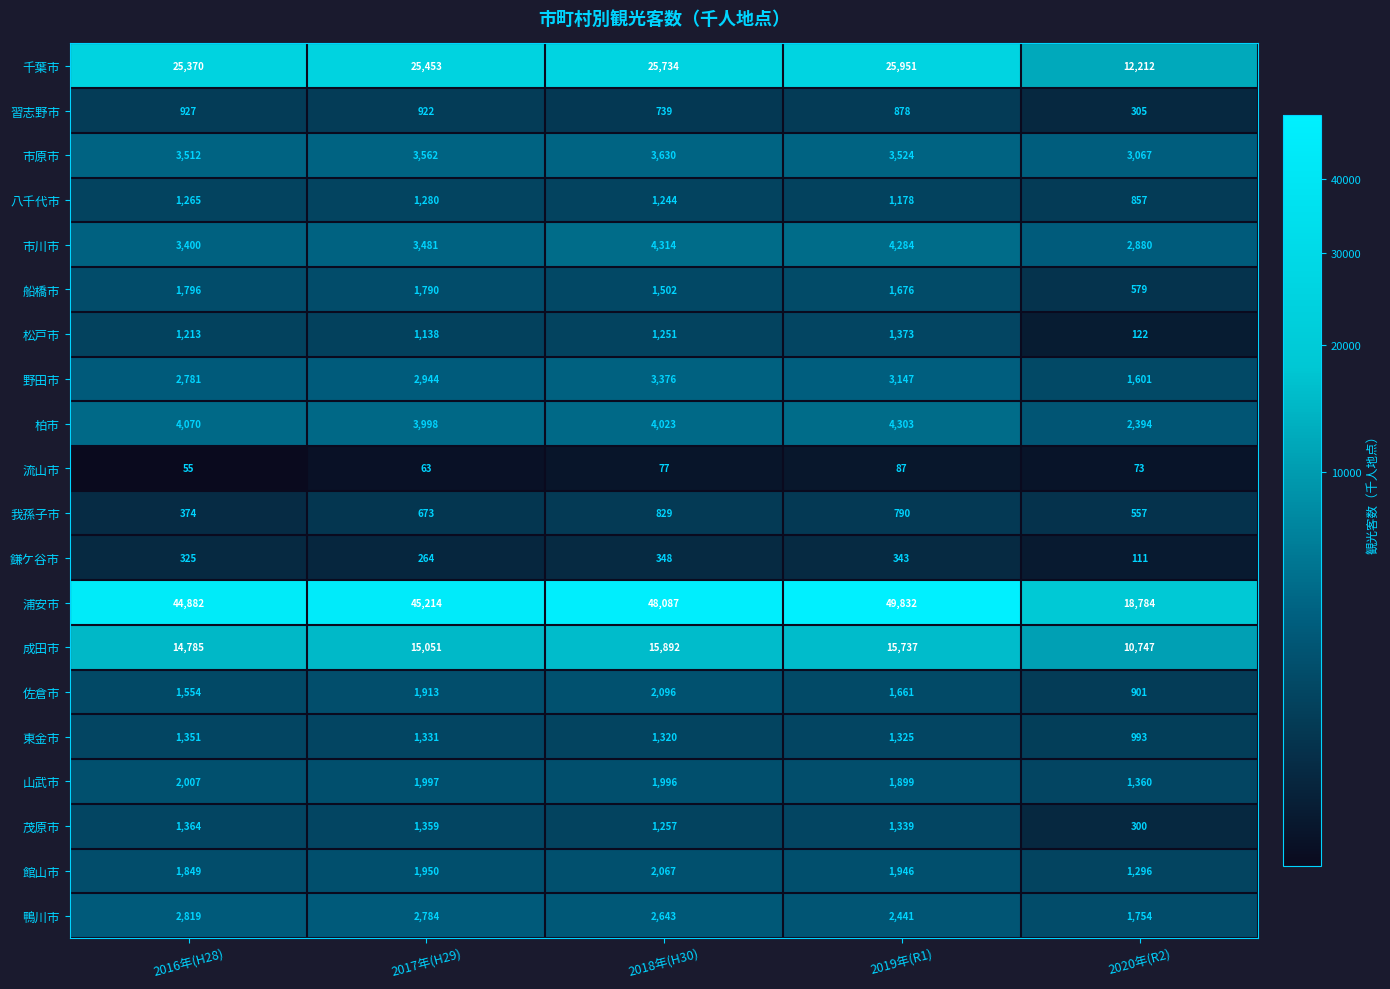

Rank the series at 2018年(H30) from highest to lowest value.

浦安市, 千葉市, 成田市, 市川市, 柏市, 市原市, 野田市, 鴨川市, 佐倉市, 館山市, 山武市, 船橋市, 東金市, 茂原市, 松戸市, 八千代市, 我孫子市, 習志野市, 鎌ケ谷市, 流山市